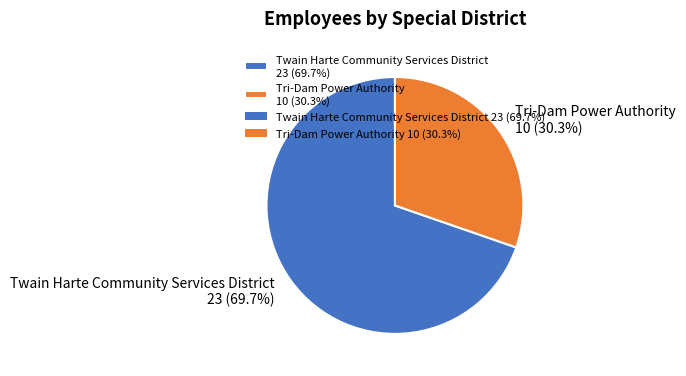

Does Twain Harte Community Services District account for over 50% of the chart?

Yes